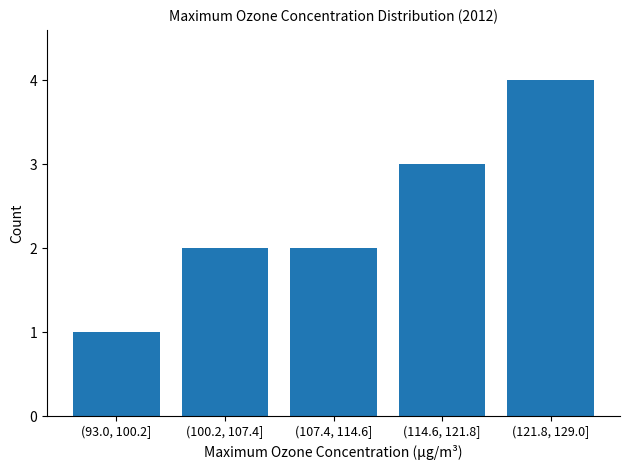

Reading right to left, list all the values displayed in this chart.

4	3	2	2	1